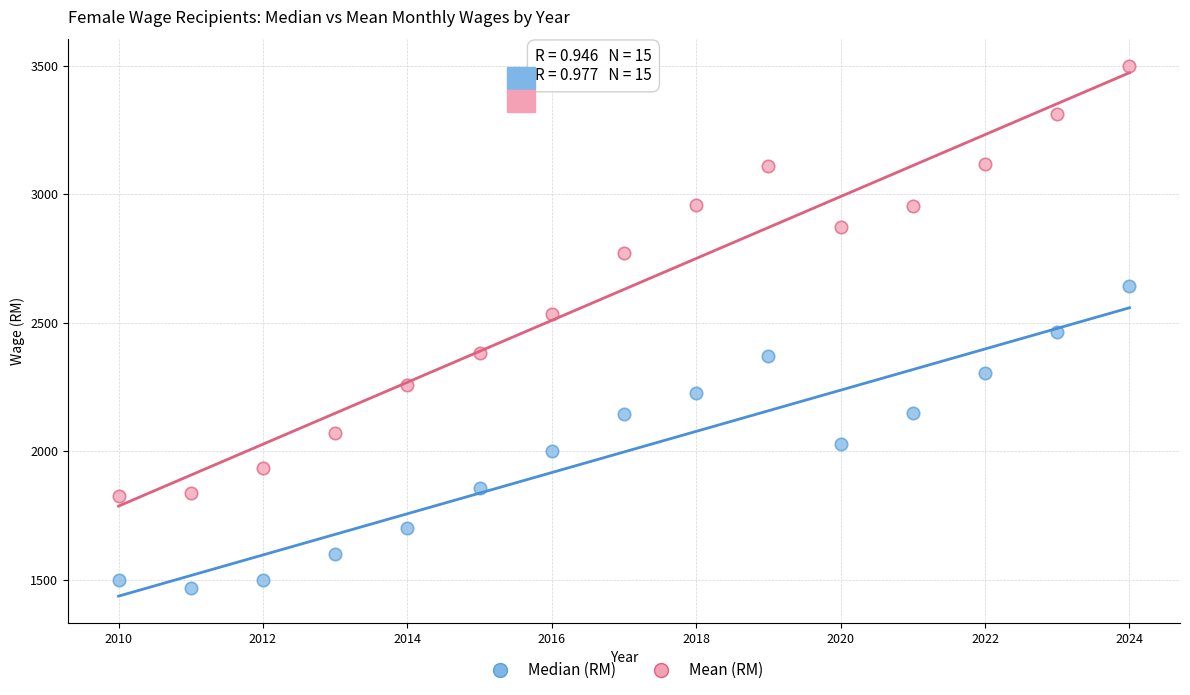

Which series contains the highest Y value?

Mean (RM)